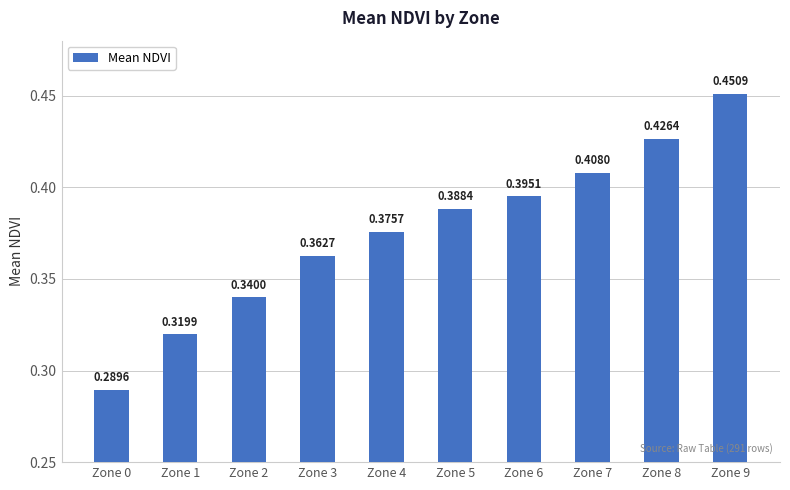

At which category does the chart reach its peak across all series?

Zone 9